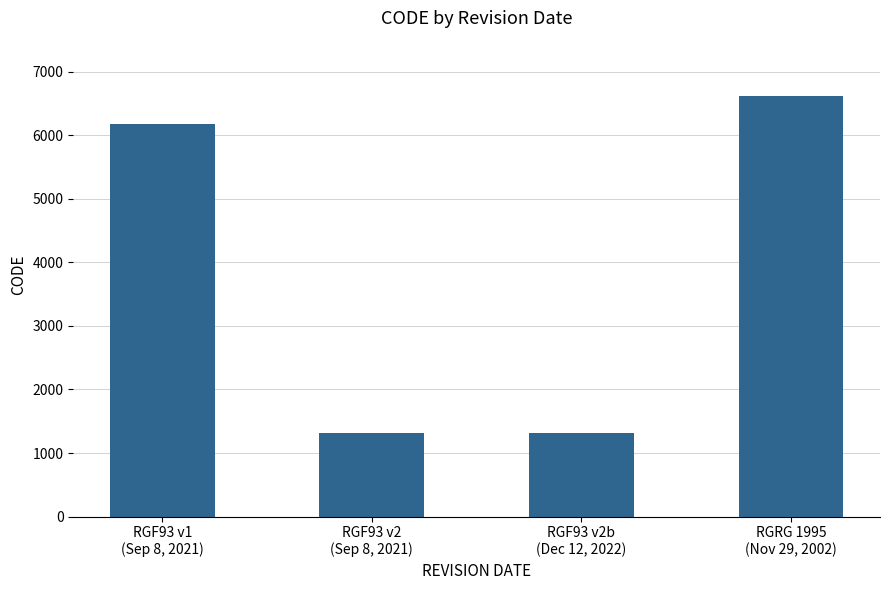

Approximately how many times larger is the value at RGF93 v1
(Sep 8, 2021) compared to RGRG 1995
(Nov 29, 2002)?

0.9